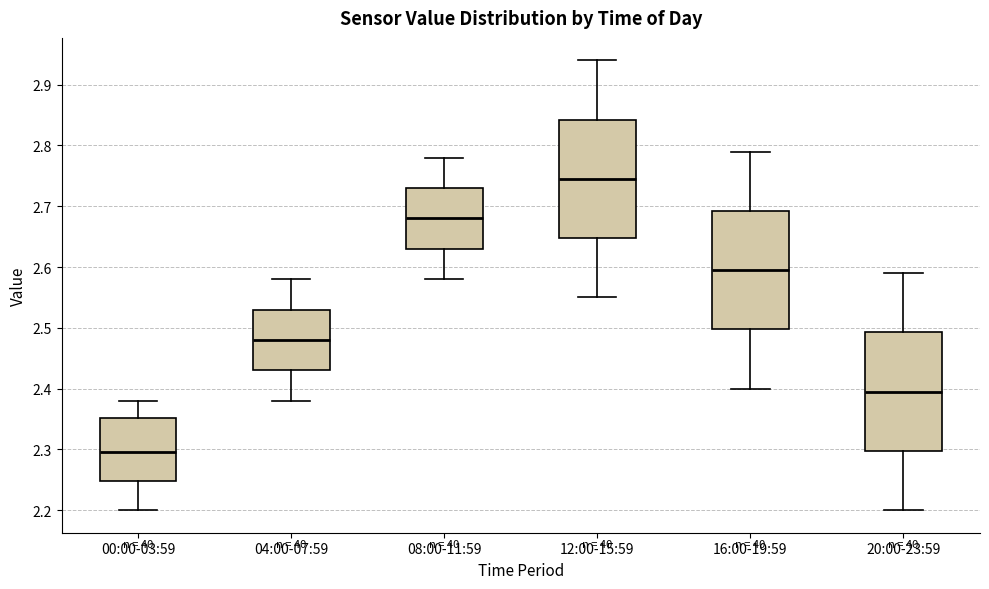

Reading left to right, read every box against the y-axis: the position of its median line, the range the box covers, and the ends of its whiskers. The values are not printed on the chart, so give them approximately, as read against the axis.

00:00-03:59: median 2.30, box 2.25 to 2.35, whiskers 2.20 to 2.38
04:00-07:59: median 2.48, box 2.43 to 2.53, whiskers 2.38 to 2.58
08:00-11:59: median 2.68, box 2.63 to 2.73, whiskers 2.58 to 2.78
12:00-15:59: median 2.75, box 2.65 to 2.84, whiskers 2.55 to 2.94
16:00-19:59: median 2.60, box 2.50 to 2.69, whiskers 2.40 to 2.79
20:00-23:59: median 2.40, box 2.30 to 2.49, whiskers 2.20 to 2.59